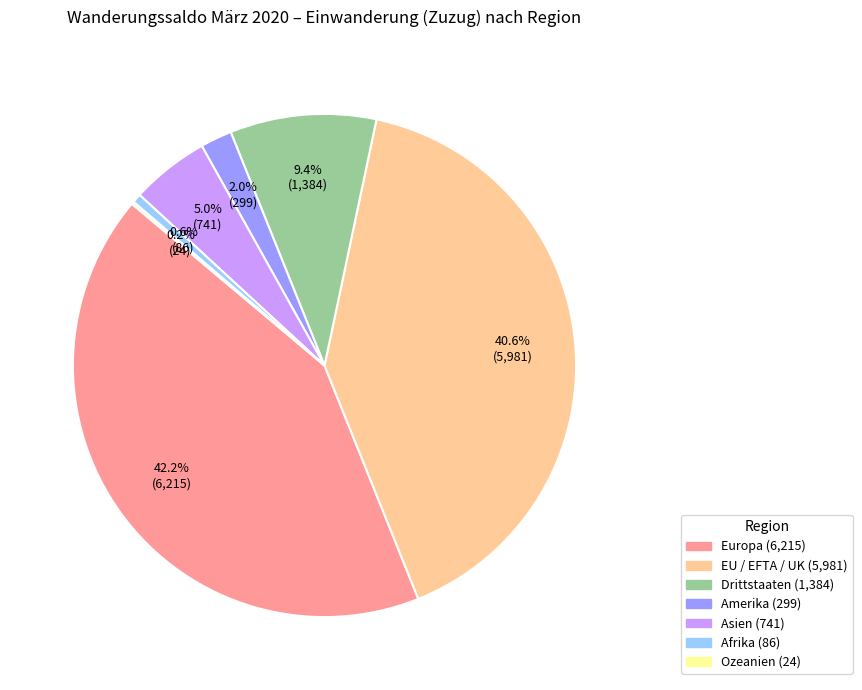

Between EU / EFTA / UK and Asien, which is larger?

EU / EFTA / UK